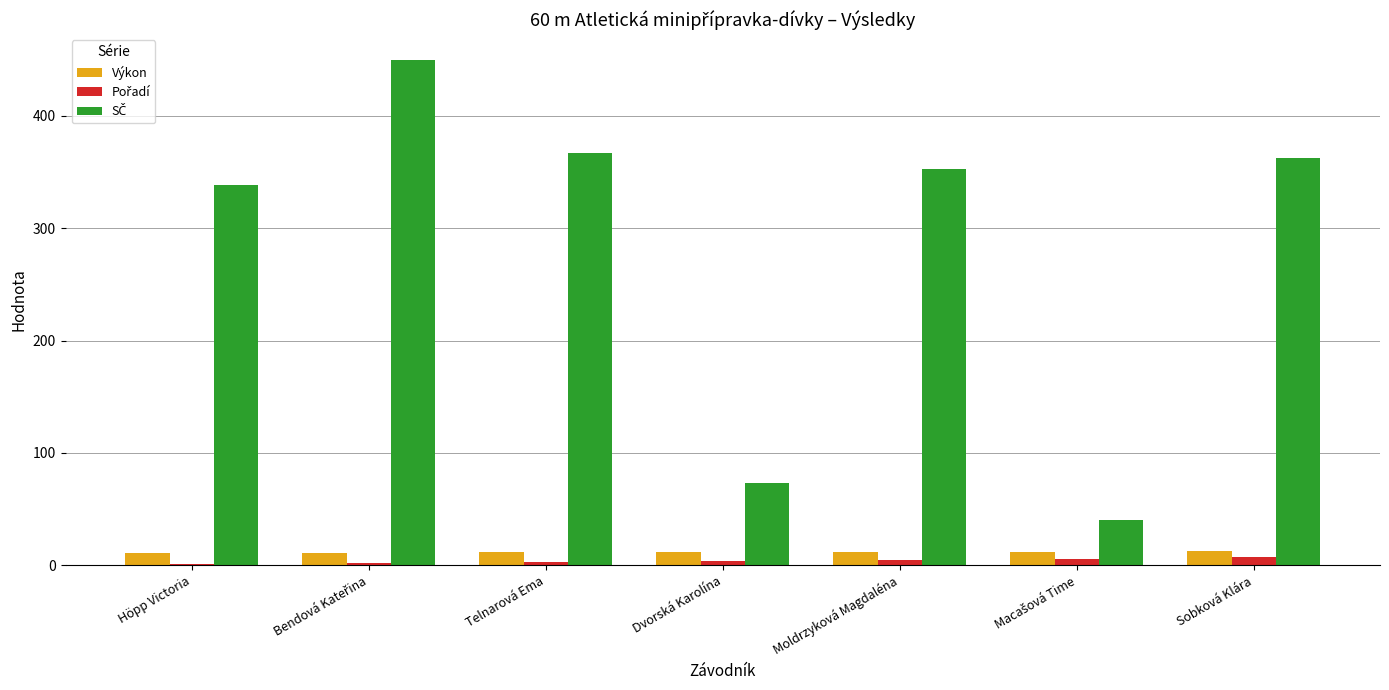

What is the greatest value displayed?

450.0